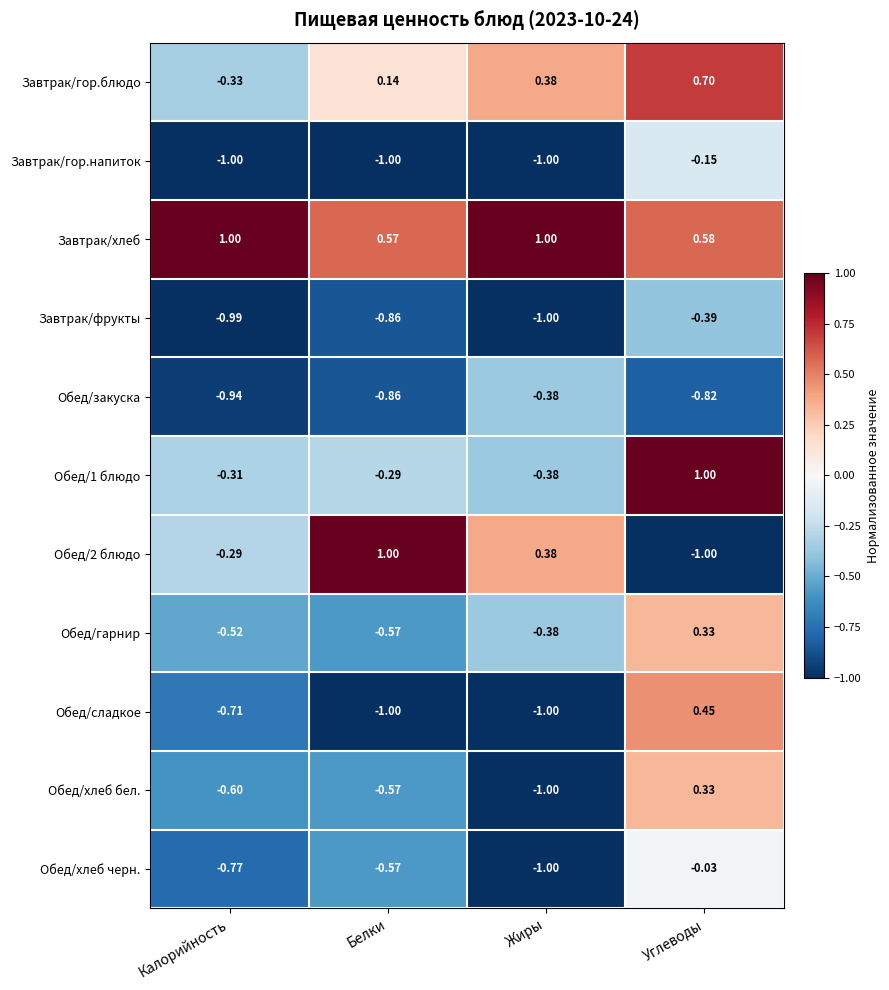

At which label does Обед/сладкое first exceed 0?

Углеводы